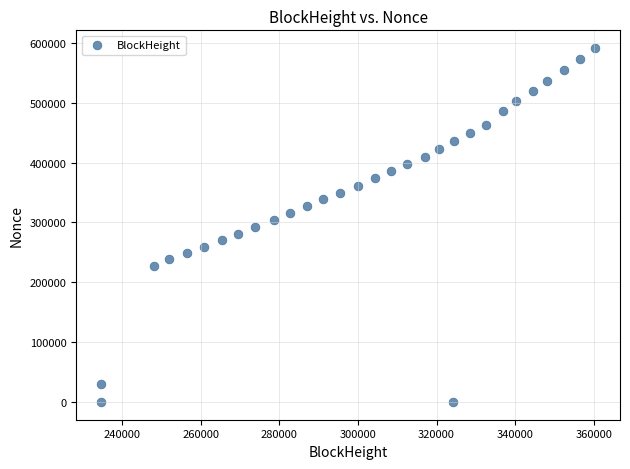

What is the range of X values (max minus min)?

125801